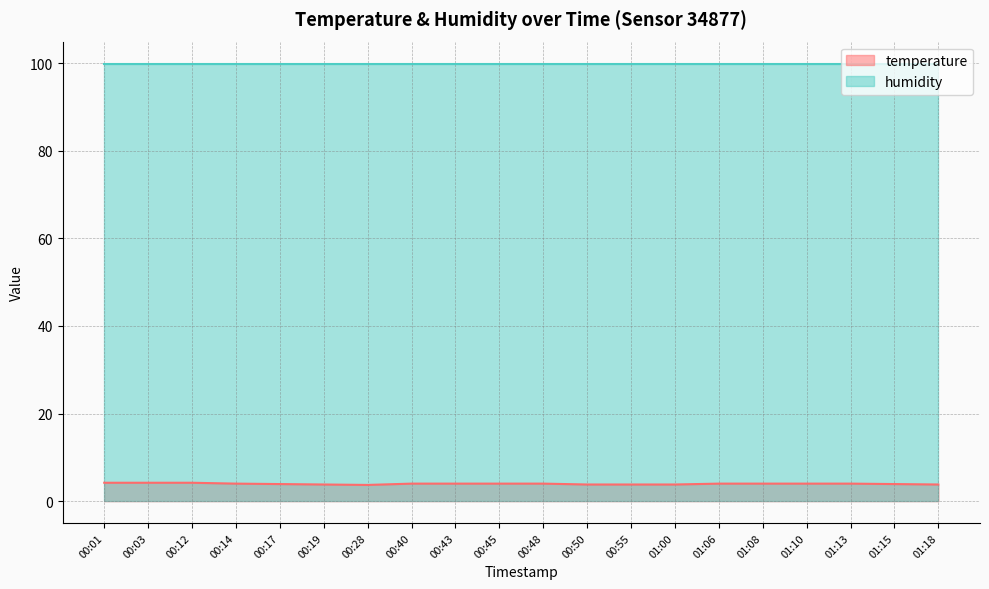

Reading right to left, transcribe all the data shown in this chart.

3.8	3.9	4.0	4.0	4.0	4.0	3.8	3.8	3.8	4.0	4.0	4.0	4.0	3.7	3.8	3.9	4.0	4.2	4.2	4.2